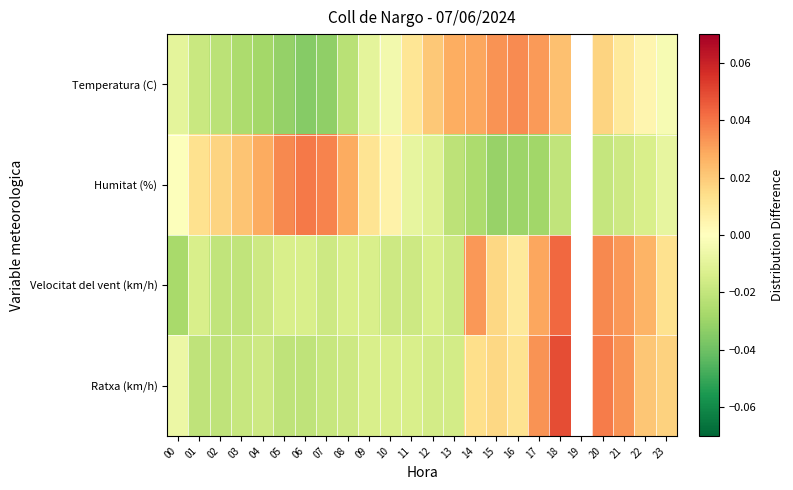

At which category is the sum across all series the highest?

18